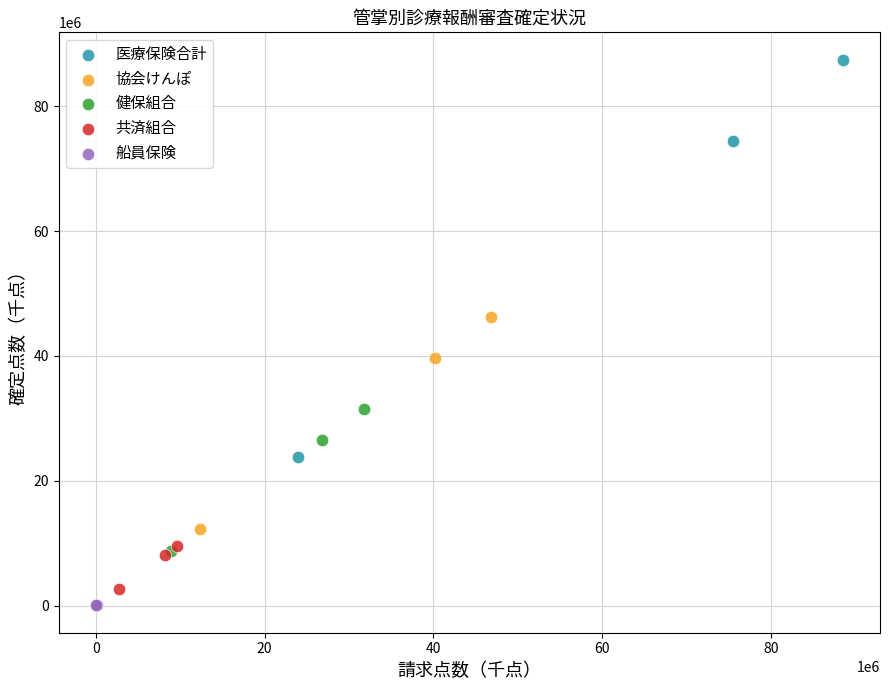

Which series contains the highest Y value?

医療保険合計